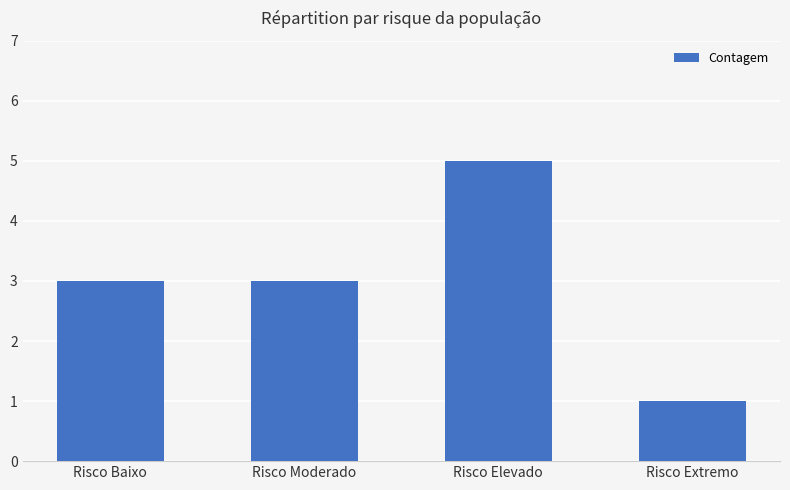

What is the approximate value at Risco Baixo?

3